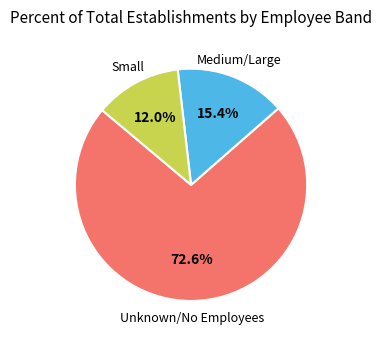

Does any single category account for the majority?

Yes